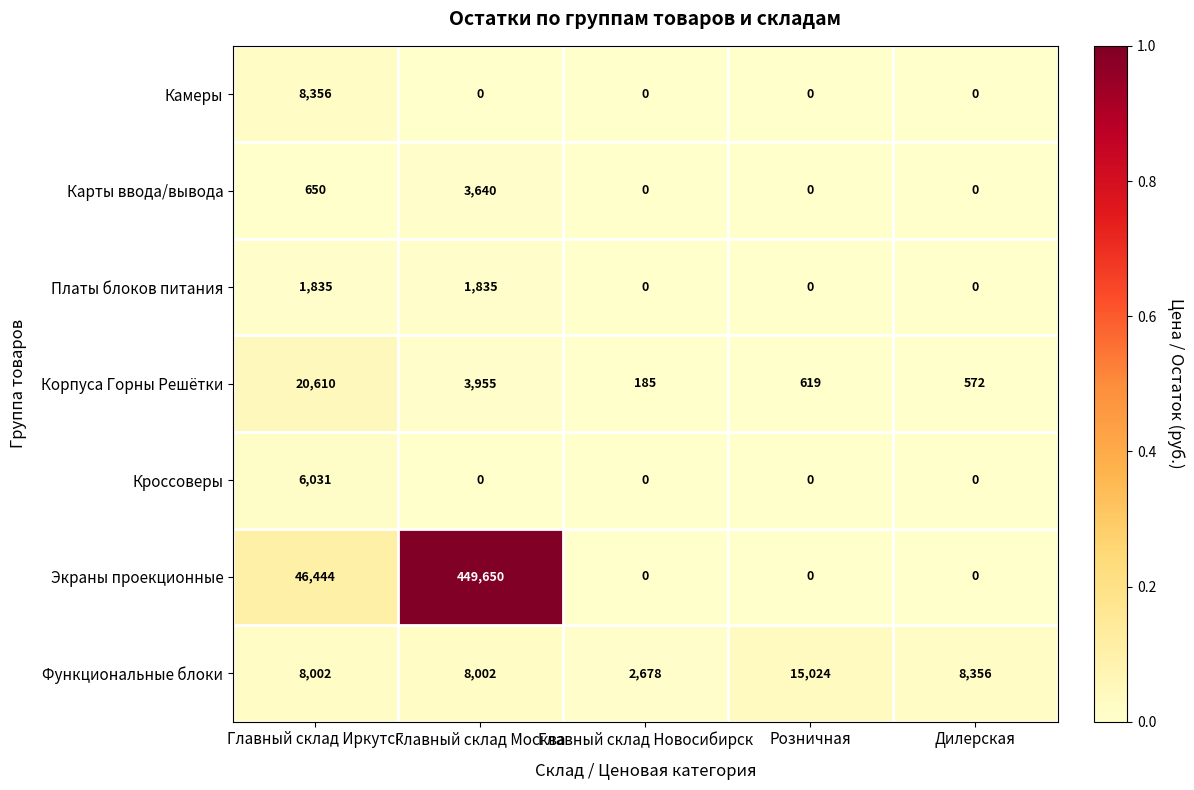

Where is Экраны проекционные nearest to the value 224825?

Главный склад Иркутск